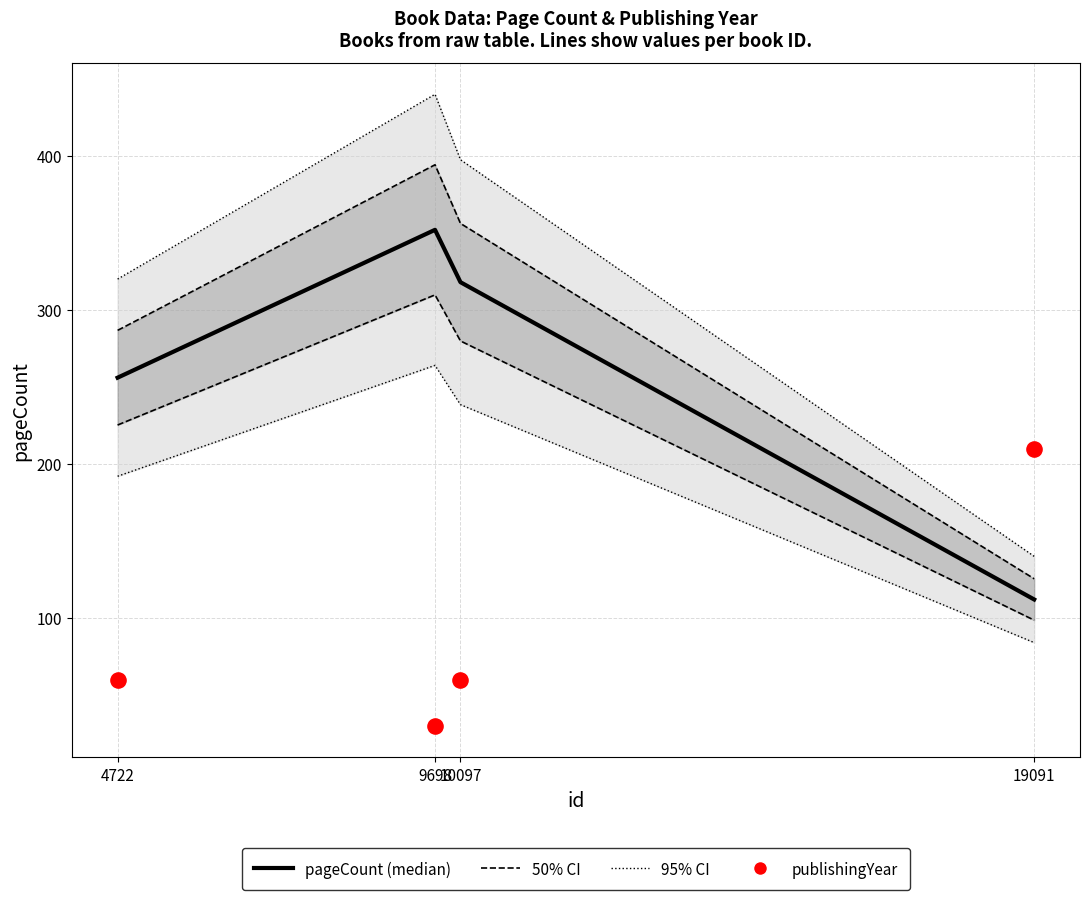

What is the total value across all series at 10097?

1650.0